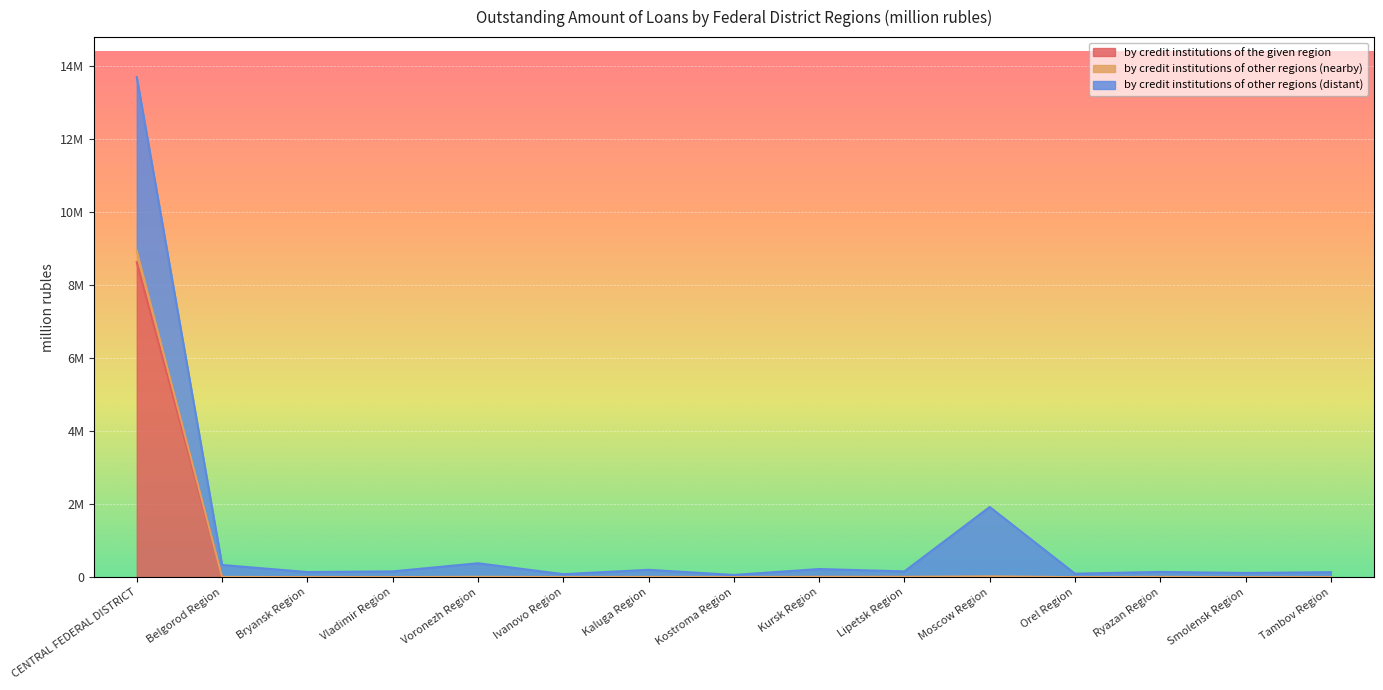

True or false: by credit institutions of other regions (nearby) has more than 0 points higher than both neighbors.

True